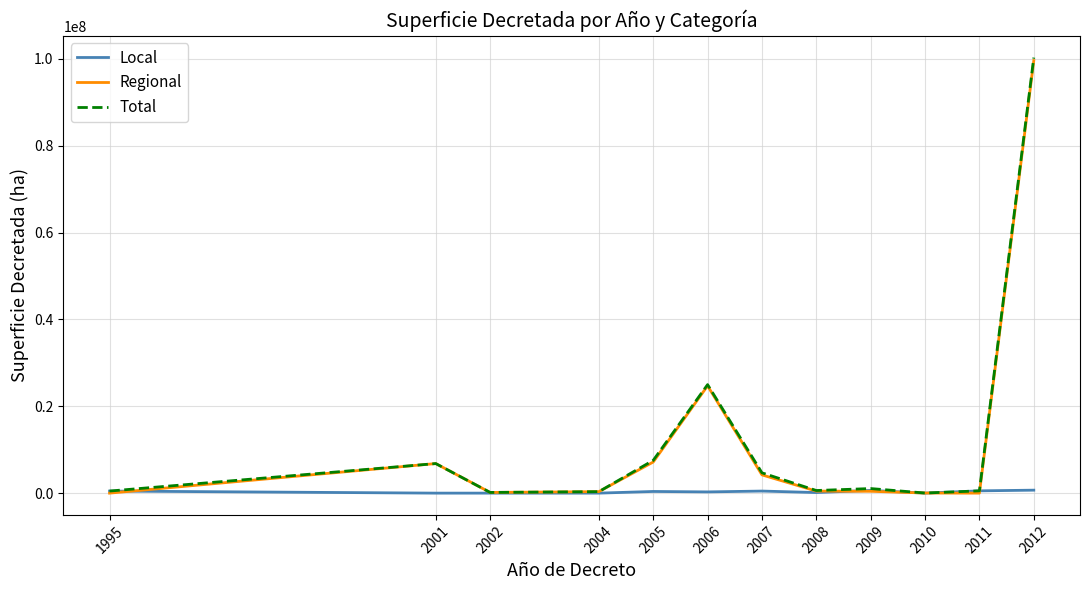

What is the greatest value displayed?

100262603